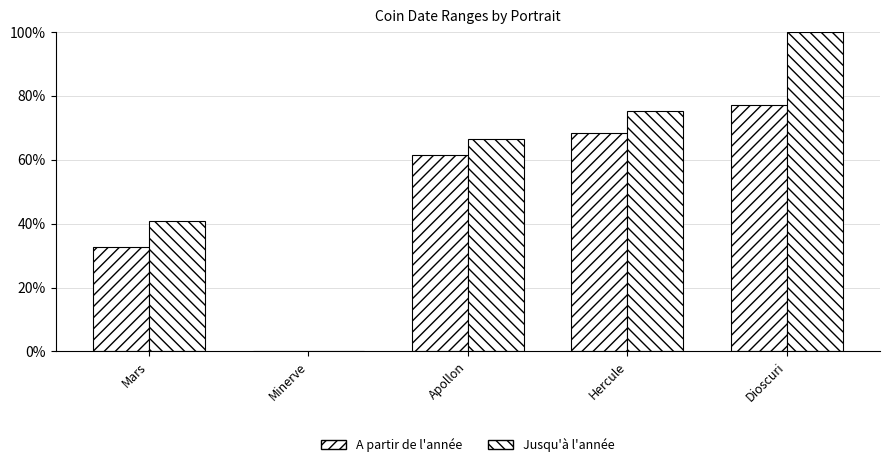

What position from the left is Hercule?

4